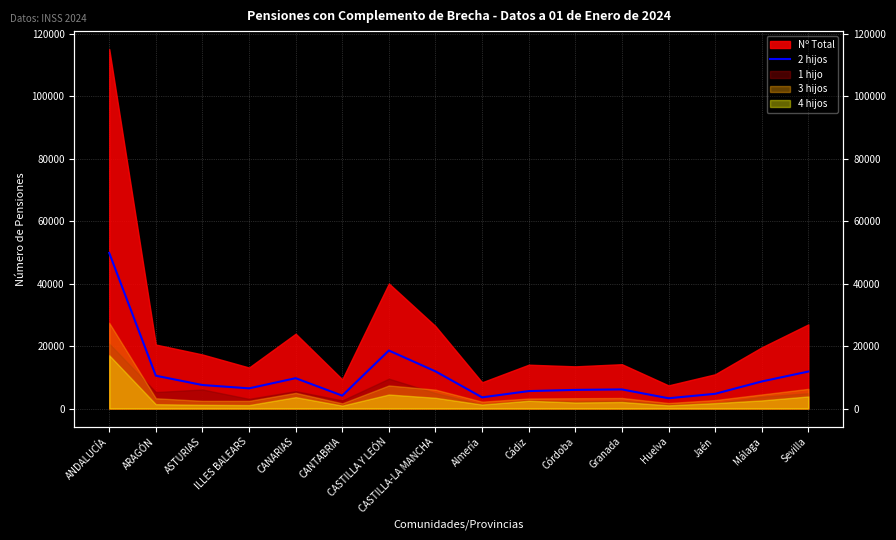

Between CANARIAS and Huelva, which is larger?

CANARIAS